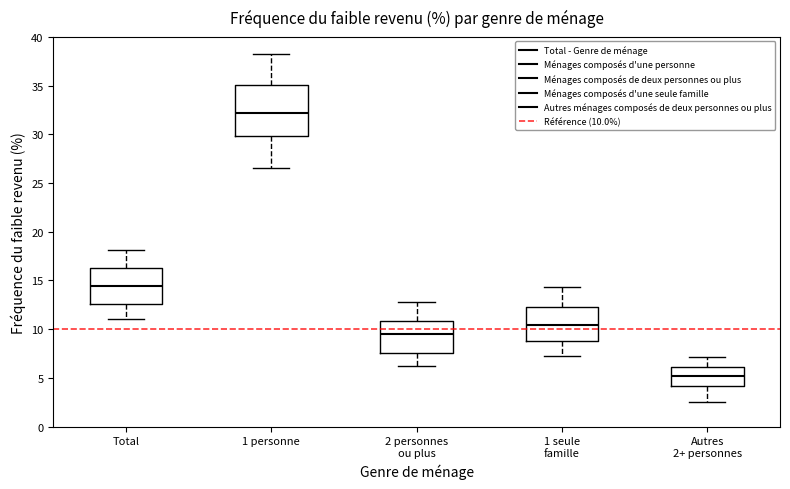

Comparing the boxes themselves (not the whiskers), which one is the tallest?

1 personne